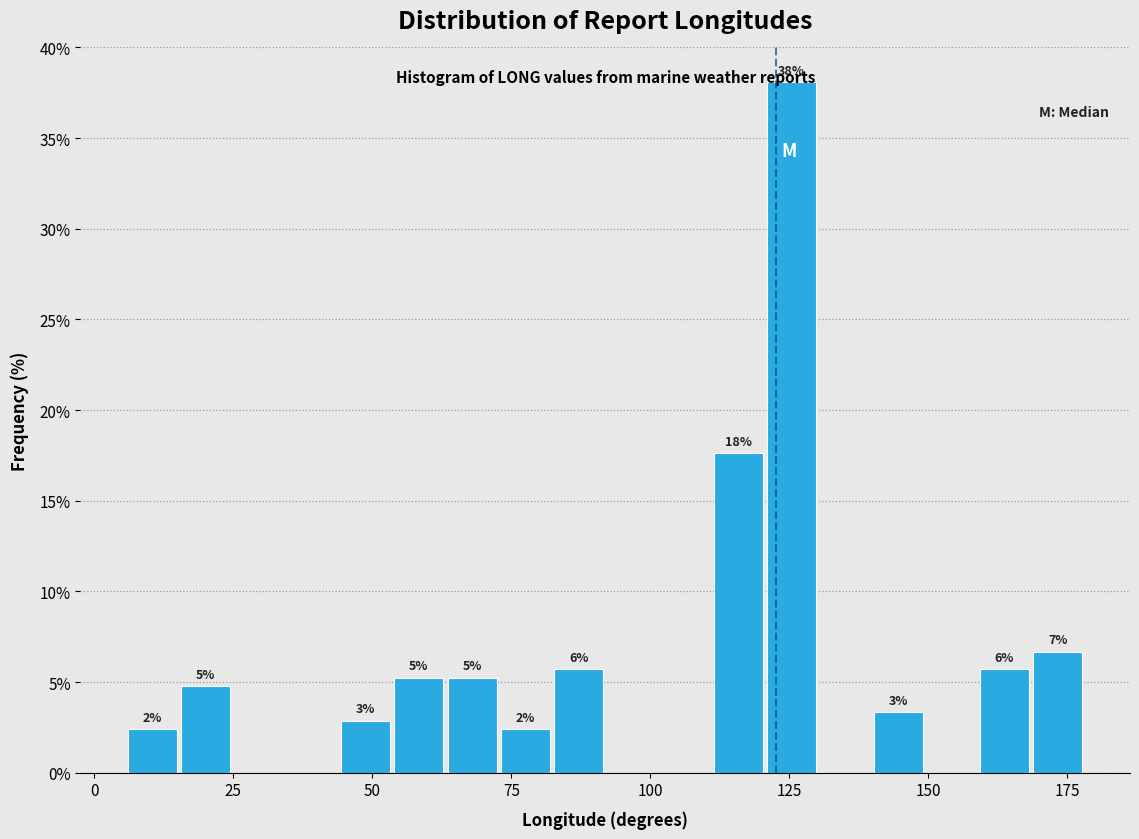

Around what value on the x-axis is the tallest bar? Give the approximate position of its centre, as read against the axis.

125